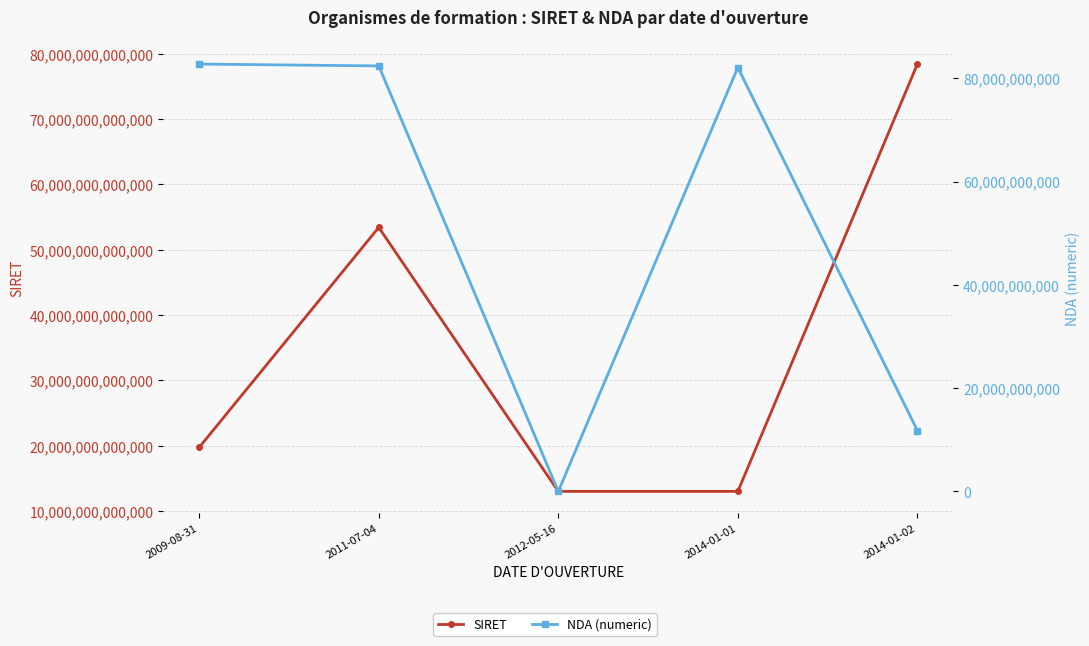

What position from the left is 2014-01-01?

4